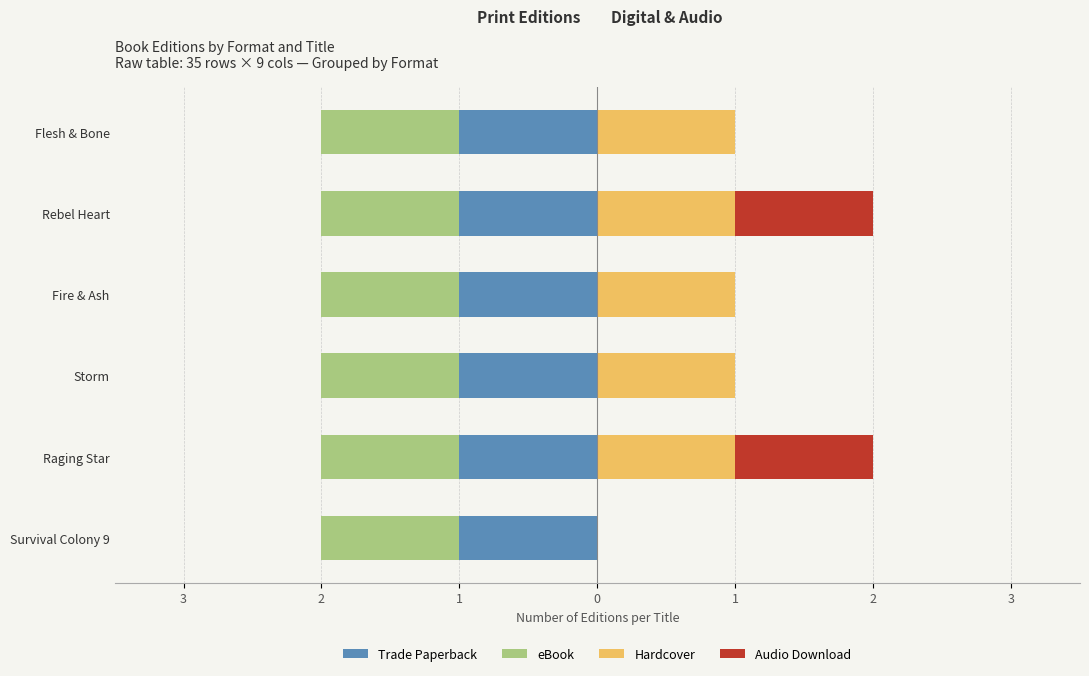

Count the number of categories in the chart.

6